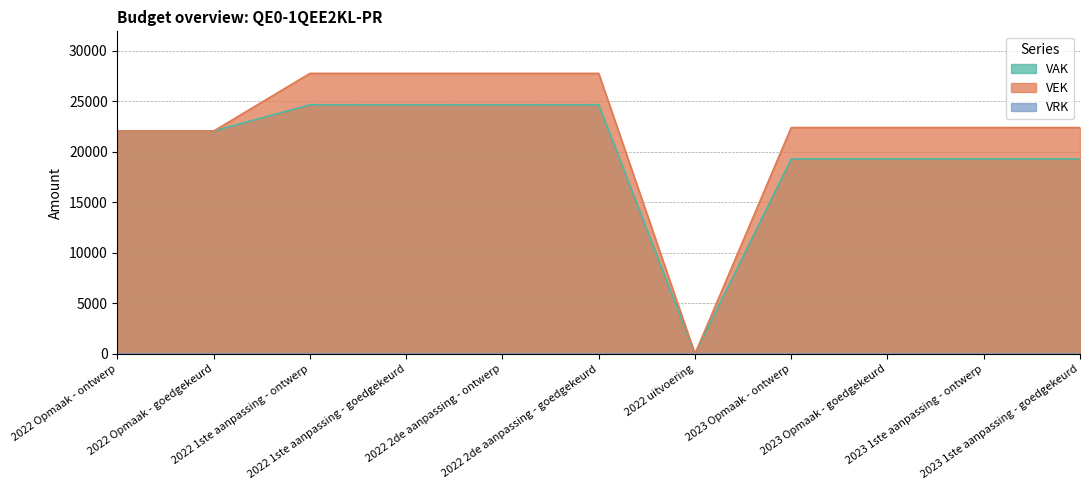

Read the VAK value at 2023 Opmaak - goedgekeurd, to the nearest 100.

19300